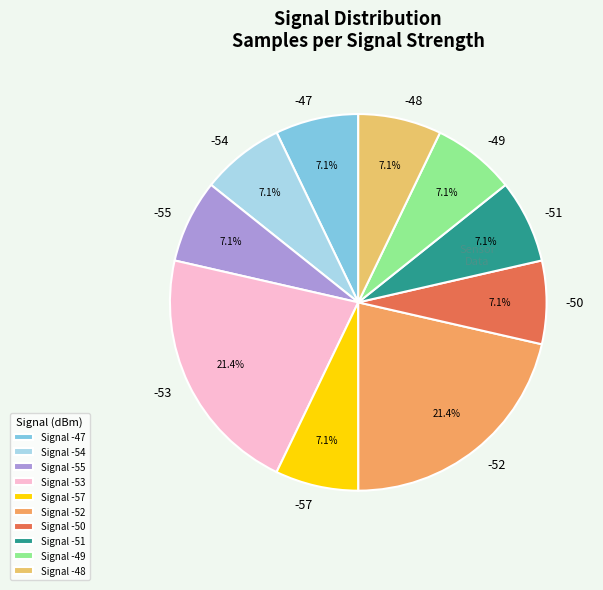

Count the number of slices in the pie.

10